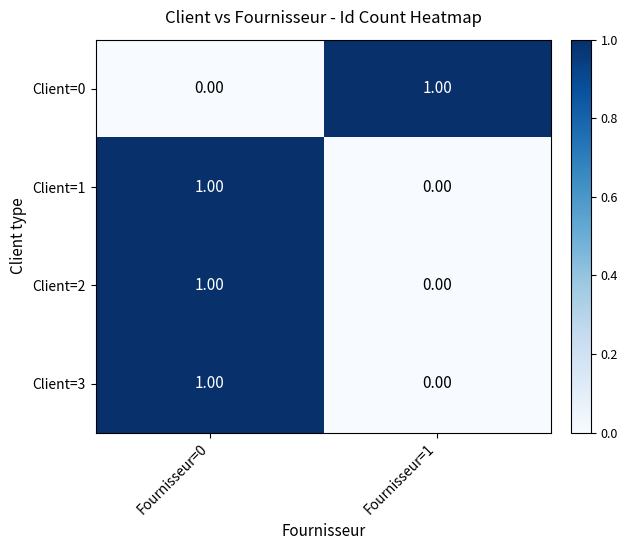

What is the total value across all series at Fournisseur=0?

3